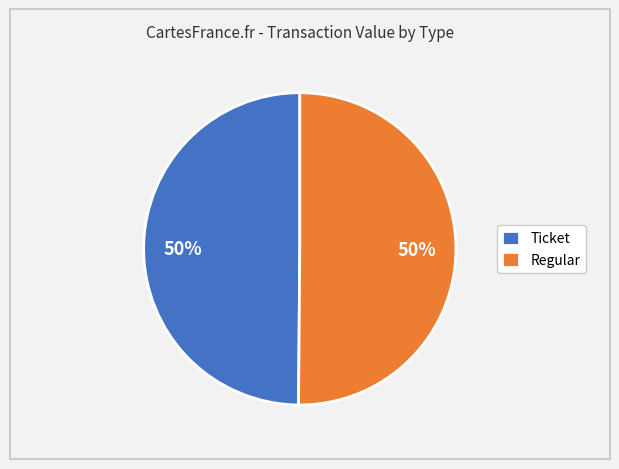

To the nearest percent, what is the average slice percentage?

50%